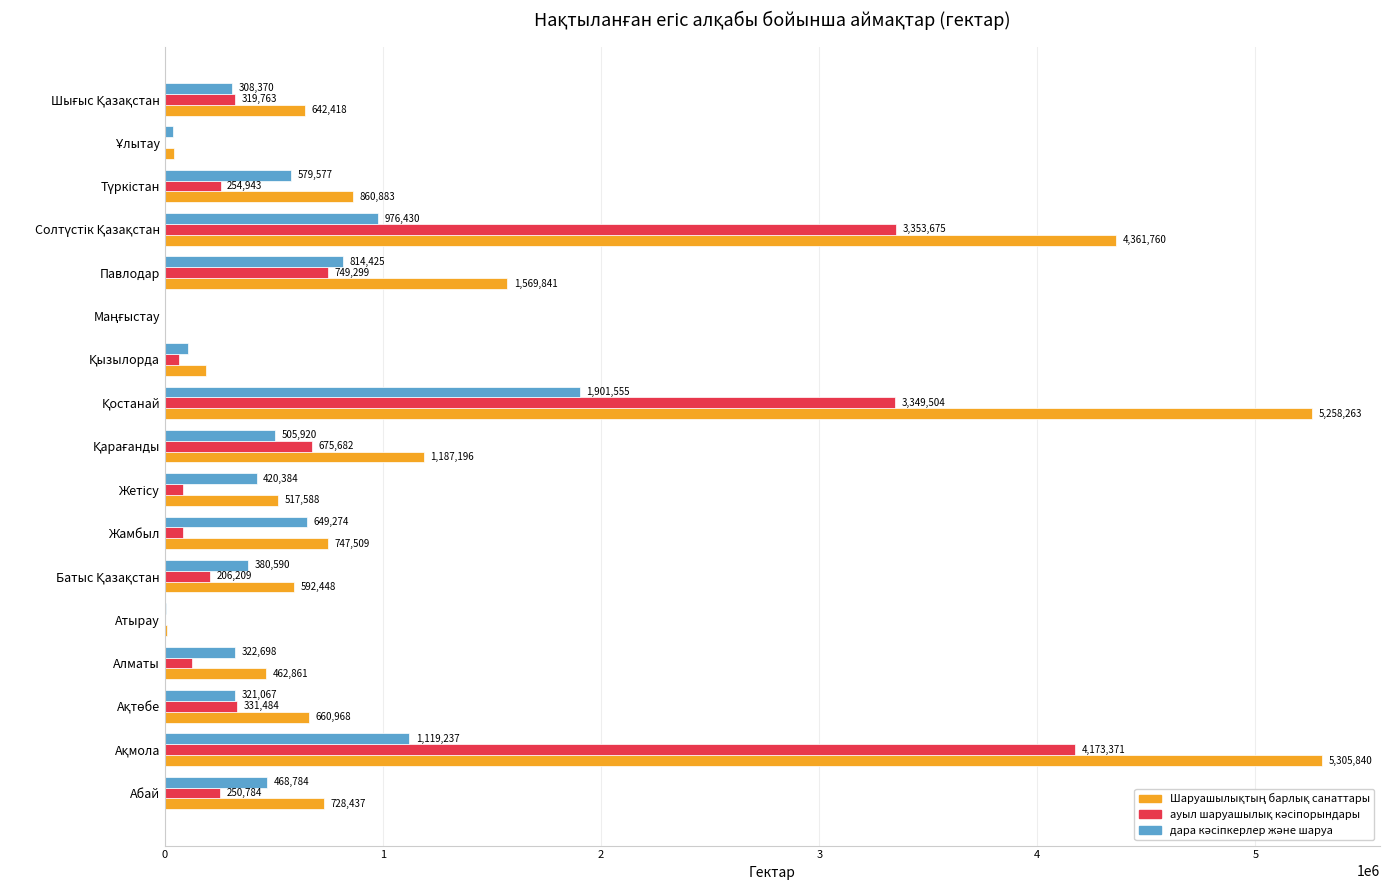

What is the maximum value shown in the chart?

5305840.0